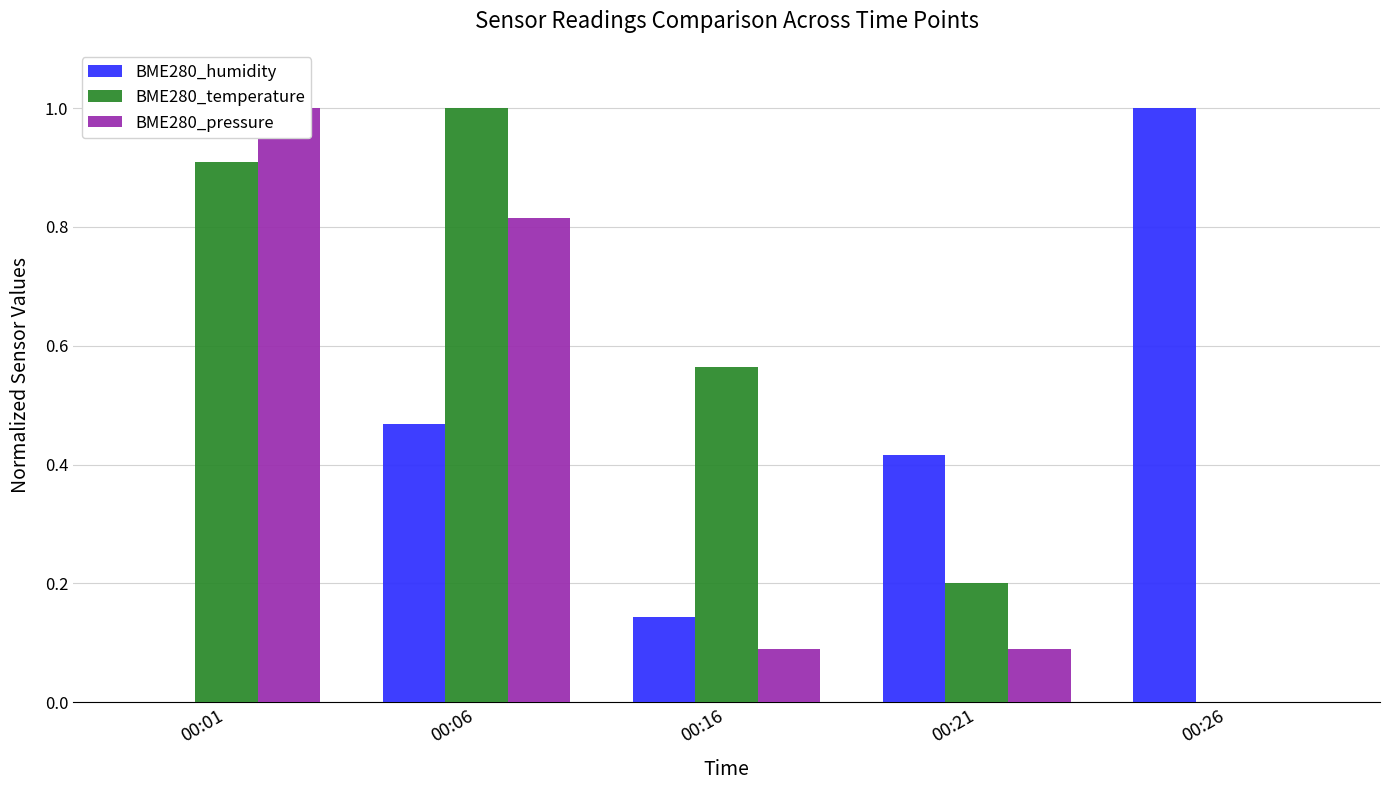

What is the total value across all series at 00:06?

2.3